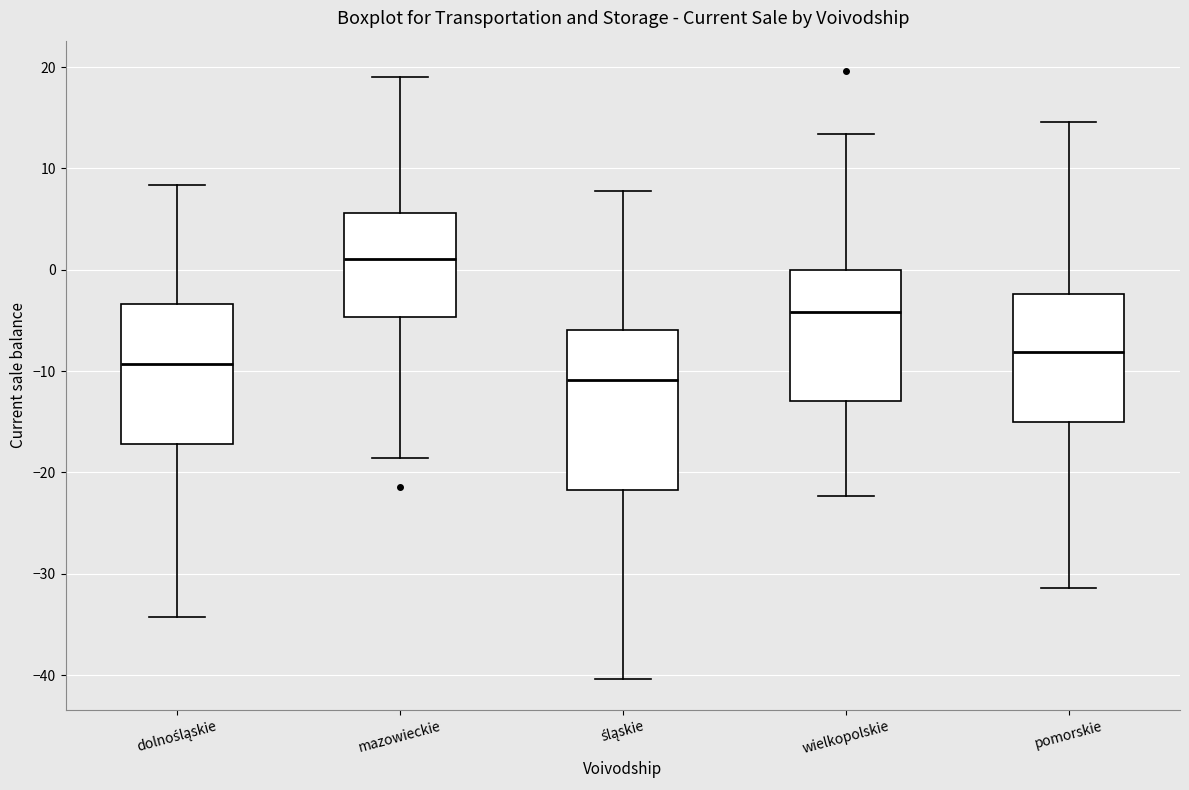

Reading left to right, transcribe this box plot: for each box, give where its median line is, the range the box spans, and where its two whiskers end, as read against the y-axis. The values are not printed on the chart, so give them approximately, as read against the axis.

dolnośląskie: median -9, box -17 to -3, whiskers -34 to 8
mazowieckie: median 1, box -5 to 6, whiskers -19 to 19
śląskie: median -11, box -22 to -6, whiskers -40 to 8
wielkopolskie: median -4, box -13 to 0, whiskers -22 to 13
pomorskie: median -8, box -15 to -2, whiskers -31 to 15